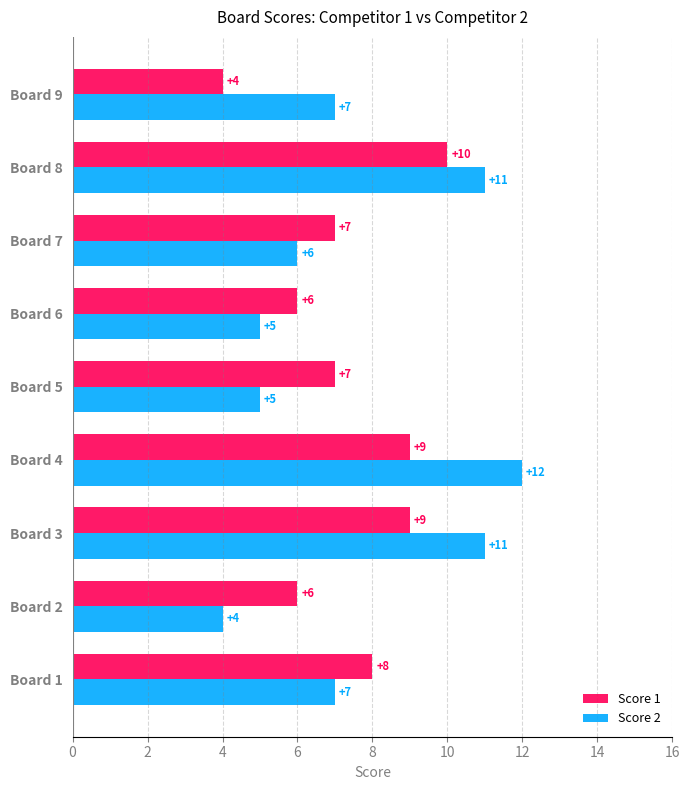

The value of Score 2 at Board 7 is 6. True or false?

True